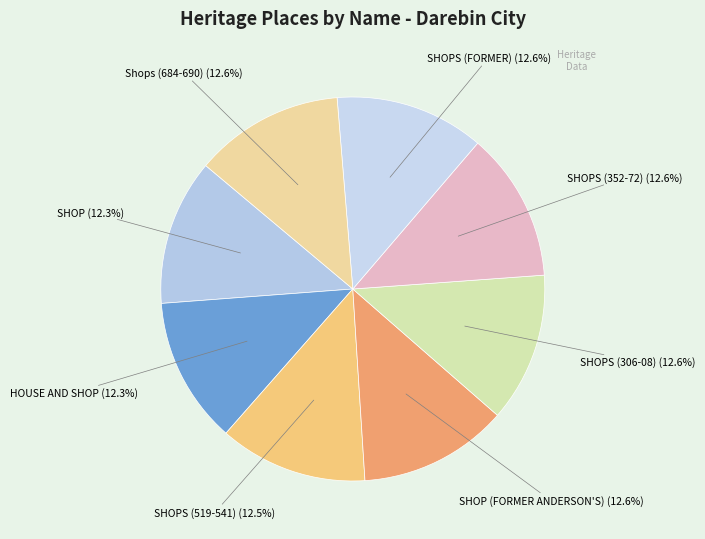

To the nearest percent, what is the average slice percentage?

12%